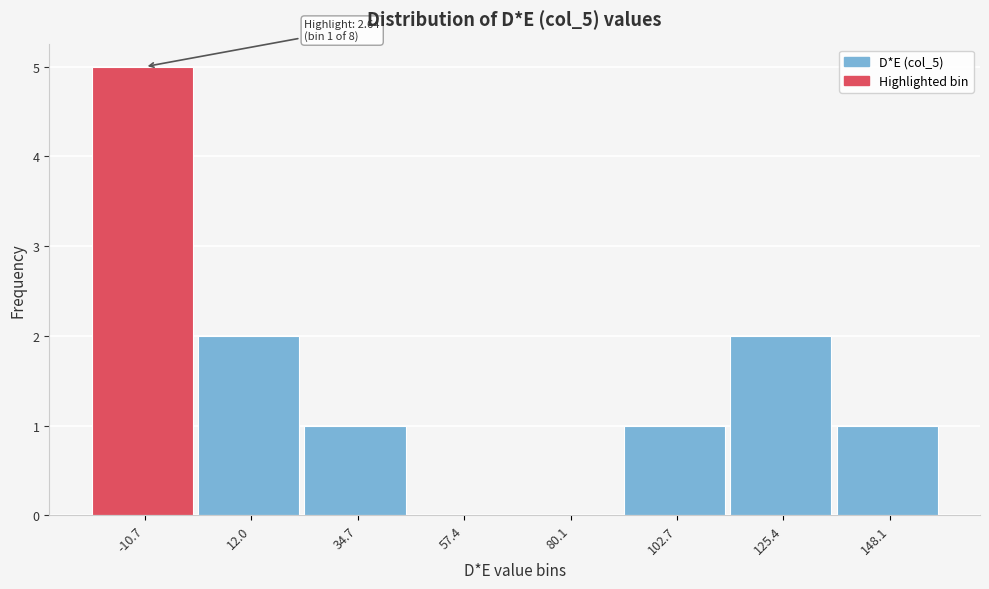

Reading left to right, transcribe all the data shown in this chart.

-10.7=5	12.0=2	34.7=1	57.4=0	80.1=0	102.7=1	125.4=2	148.1=1